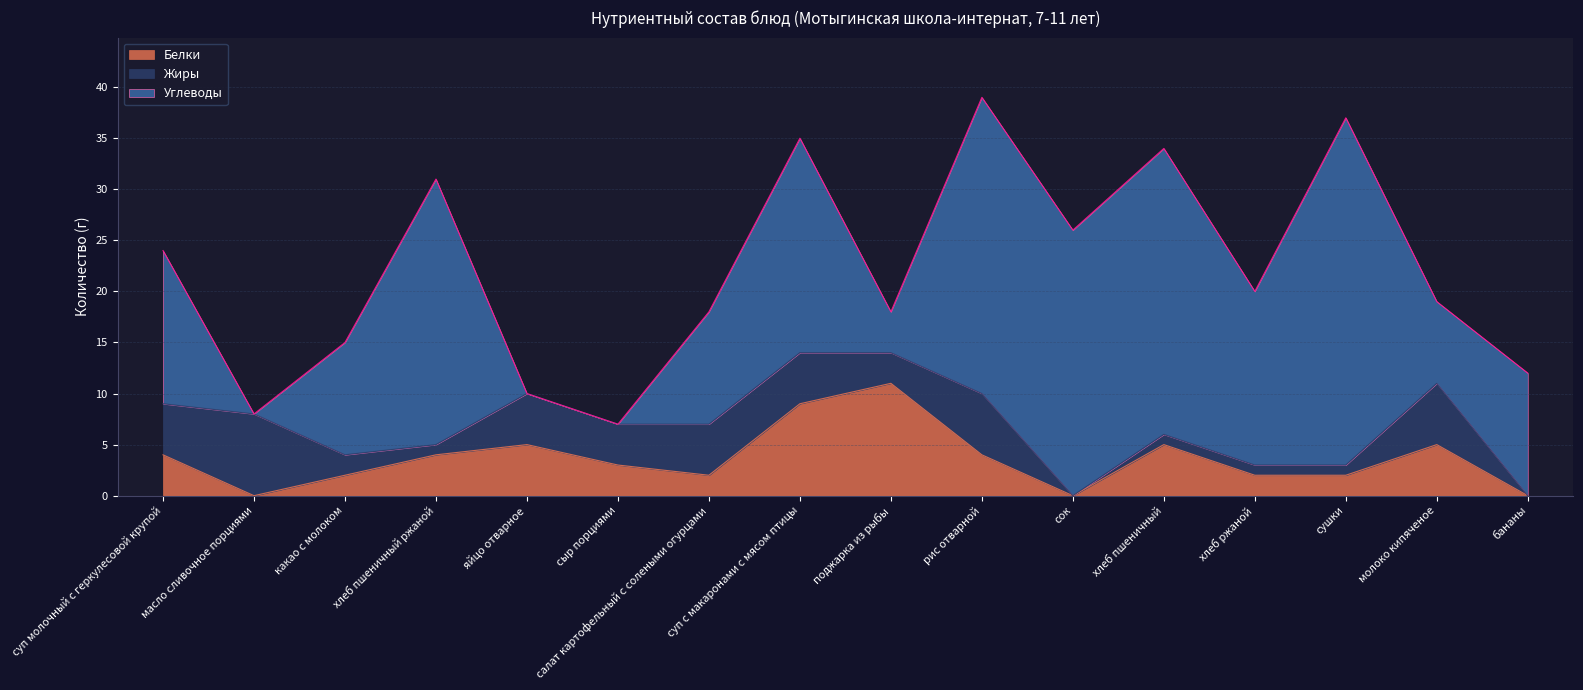

Rank the series at сушки from lowest to highest value.

Жиры, Белки, Углеводы